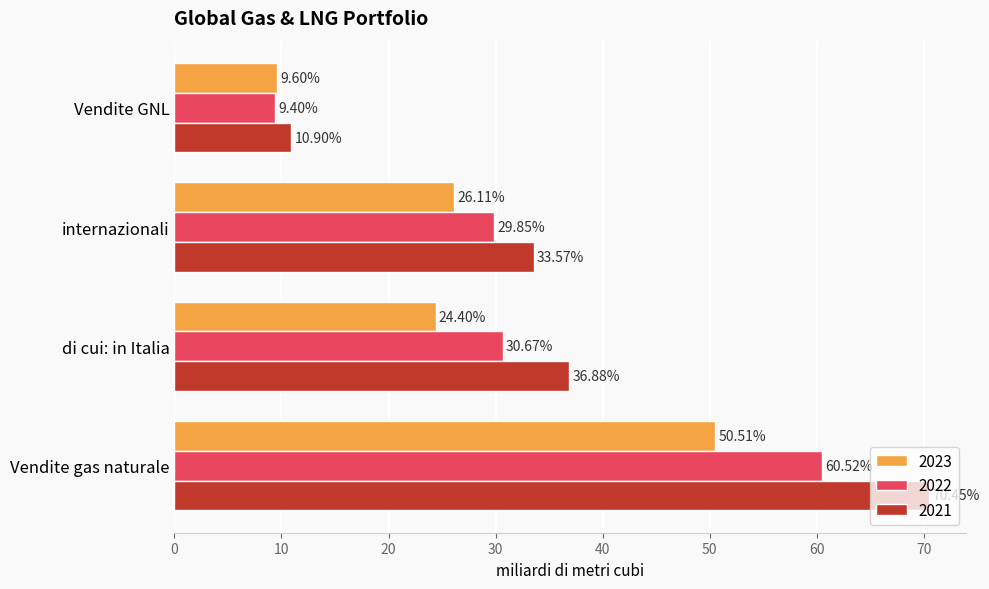

At which category is the sum across all series the highest?

Vendite gas naturale